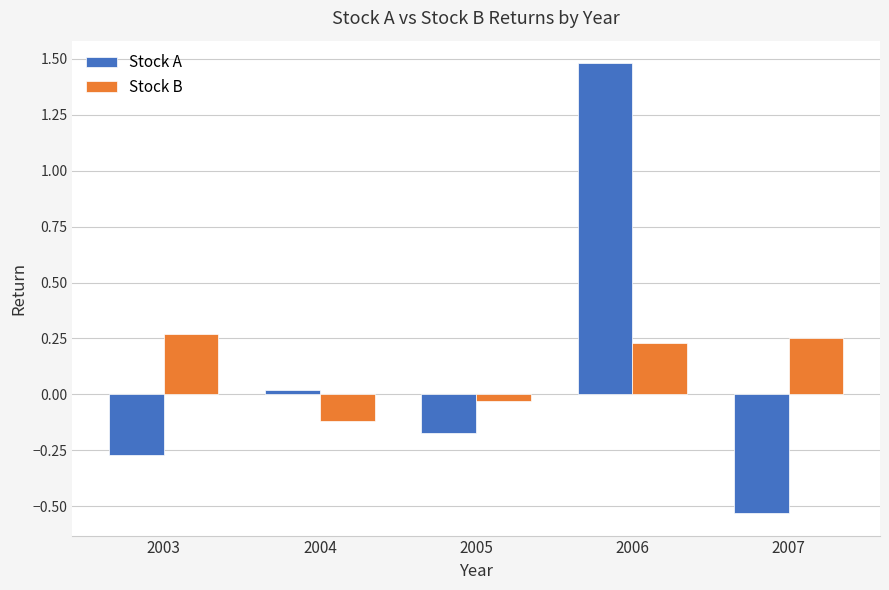

The Stock A series shows -0.2 at 2007. True or false?

False